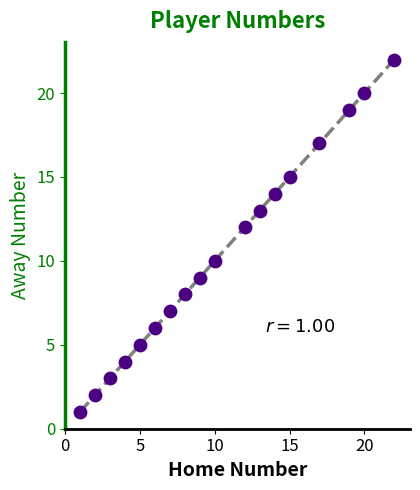

What is the range of X values (max minus min)?

21